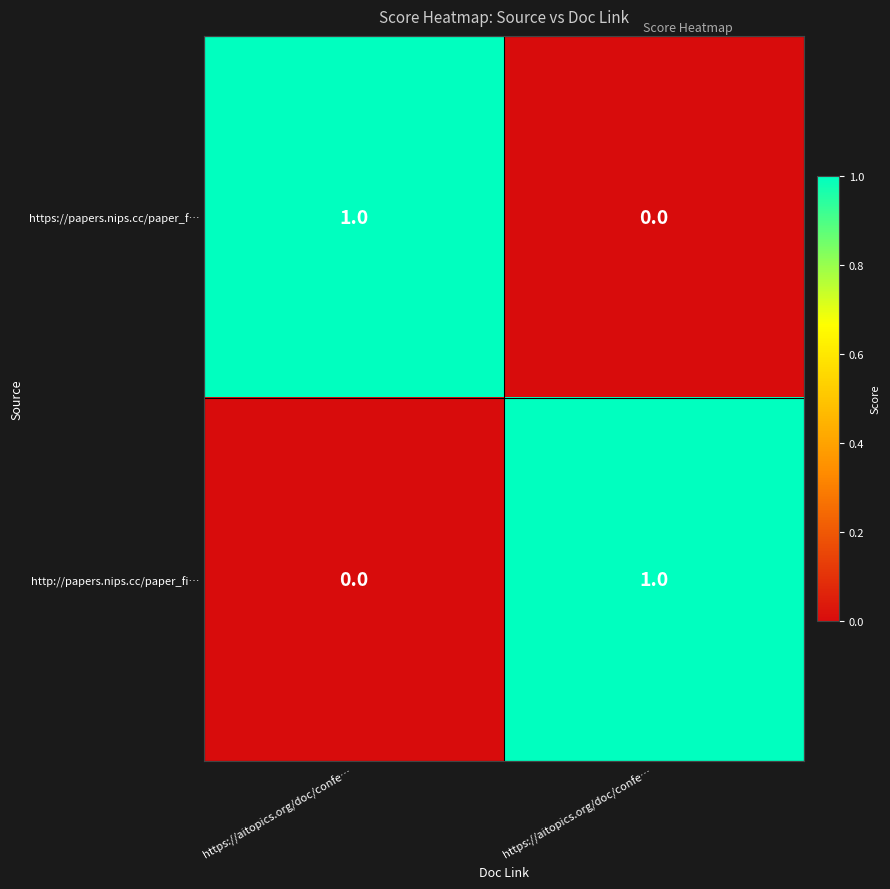

Reading right to left, transcribe all the data shown in this chart.

https://papers.nips.cc/paper_f…: https://aitopics.org/doc/confe…=0	https://aitopics.org/doc/confe…=1
http://papers.nips.cc/paper_fi…: https://aitopics.org/doc/confe…=1	https://aitopics.org/doc/confe…=0